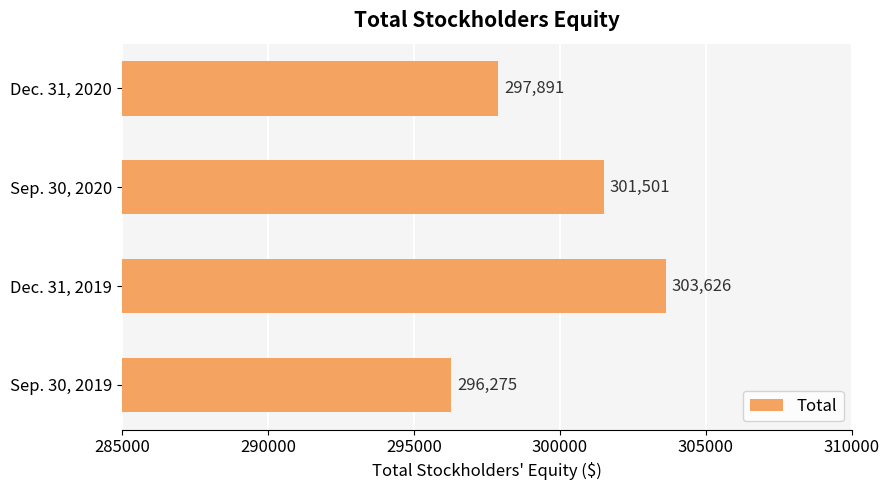

What is the ratio of the value at Dec. 31, 2019 to the value at Sep. 30, 2019?

1.0